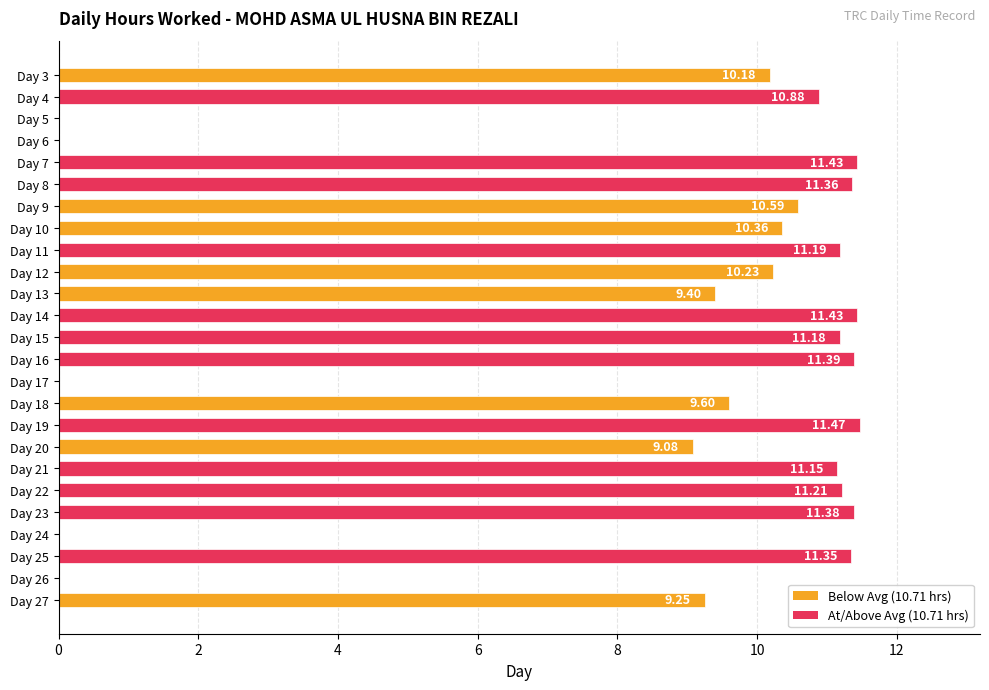

What is the sum of the values at Day 18 and Day 5?

9.6